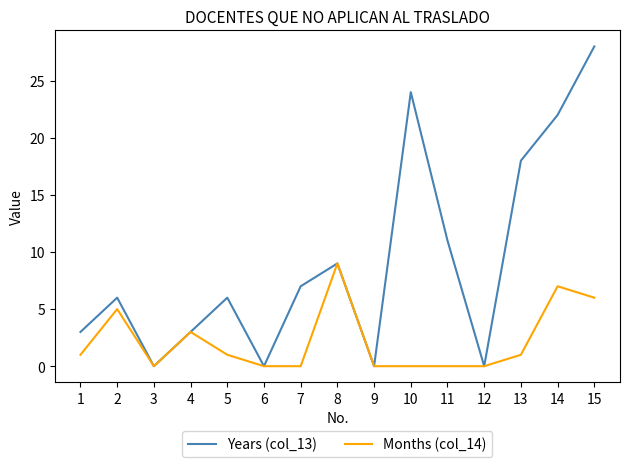

What is the average value of the Years (col_13) series?

9